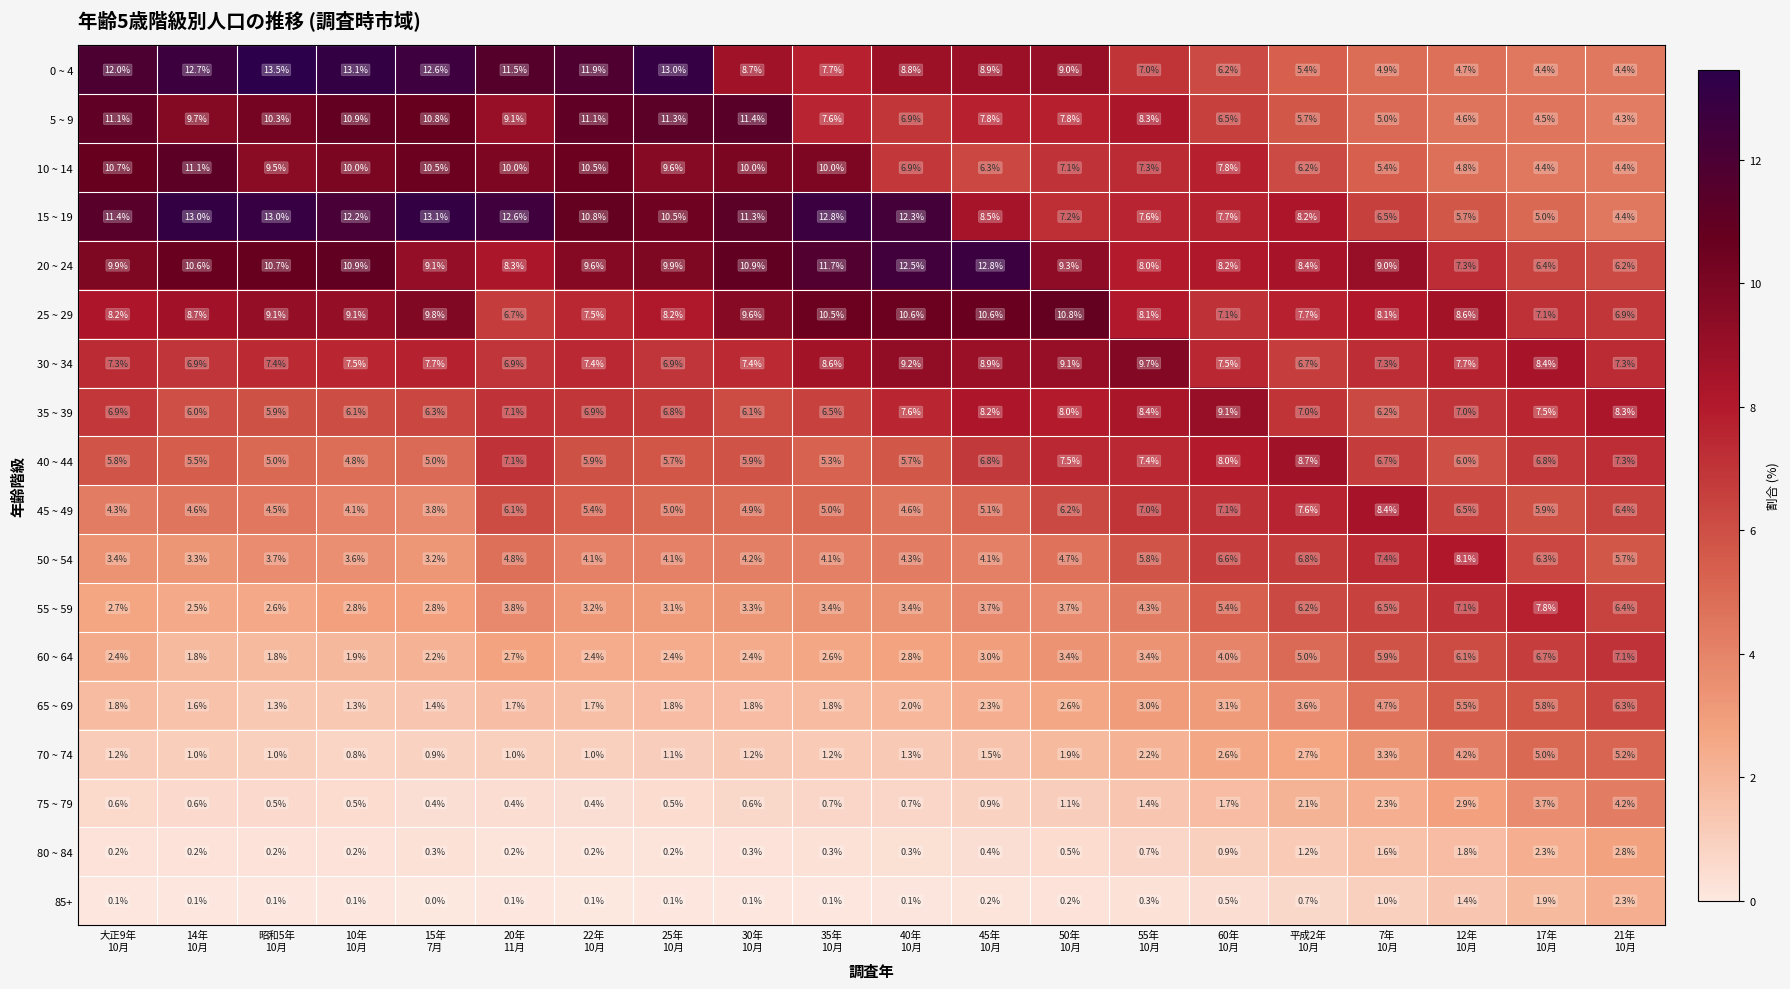

At how many categories does at least one series exceed 7?

20